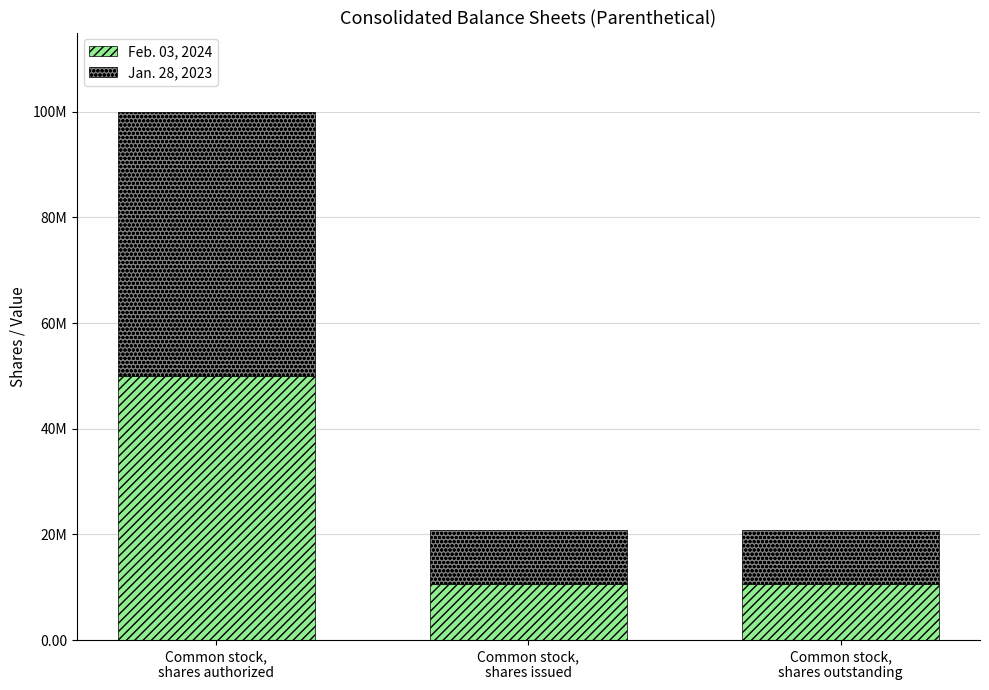

Does the chart contain any negative values?

No